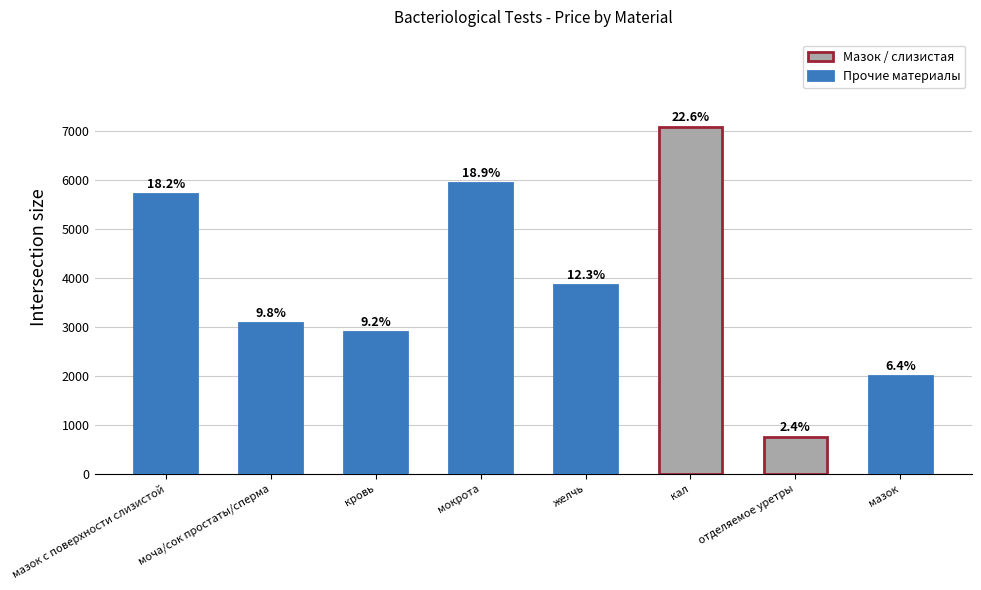

True or false: the data shows 9681 at мокрота.

False